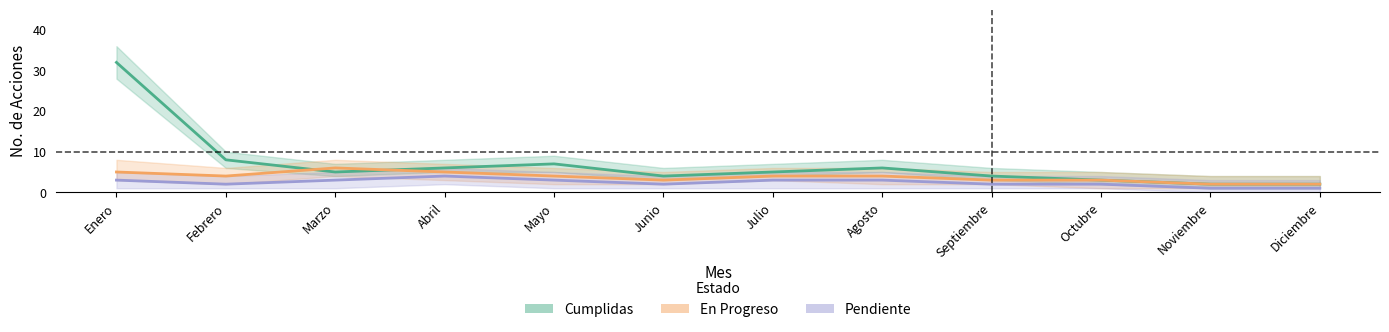

How many intersections are there between Cumplidas and En Progreso?

2